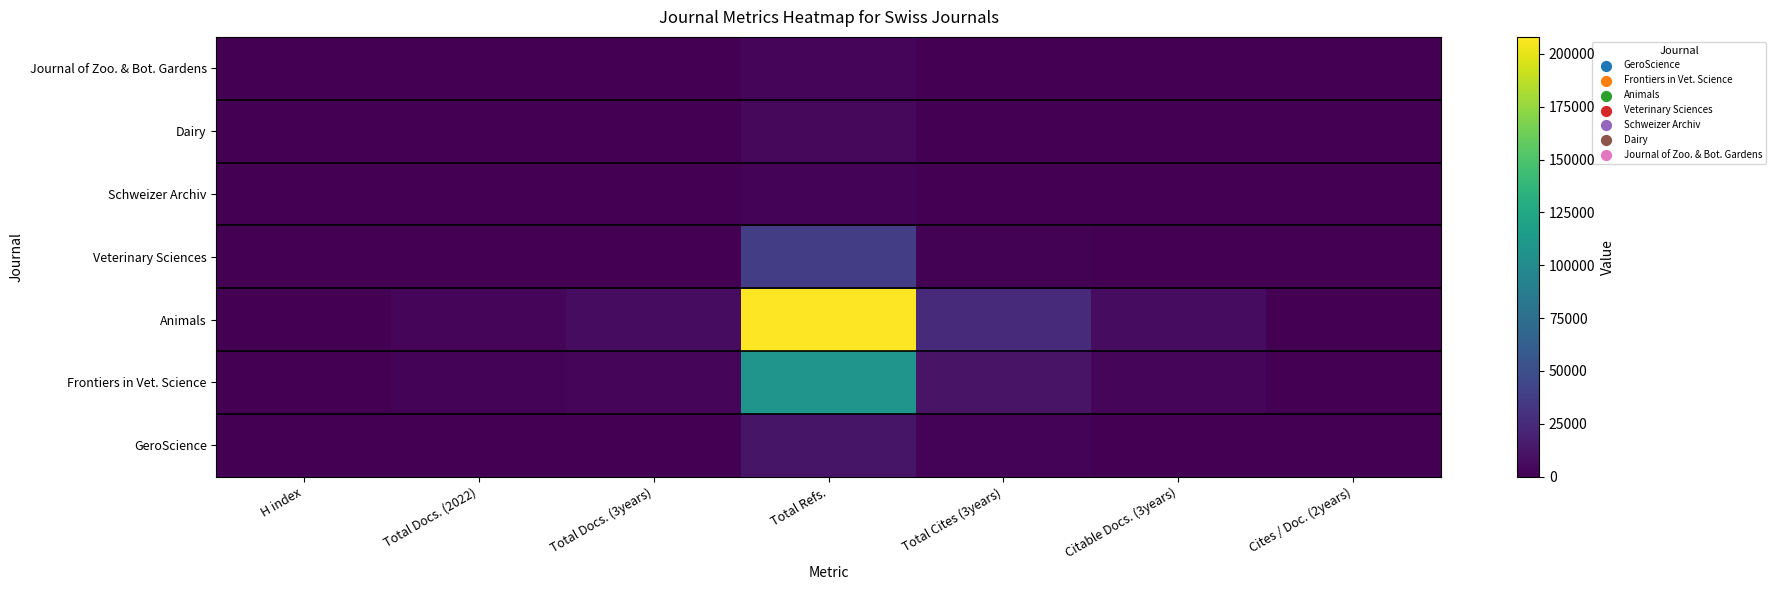

Reading right to left, transcribe all the data shown in this chart.

GeroScience: Cites / Doc. (2years)=5	Citable Docs. (3years)=366	Total Cites (3years)=2300	Total Refs.=12107	Total Docs. (3years)=380	Total Docs. (2022)=182	H index=87
Frontiers in Vet. Science: Cites / Doc. (2years)=3	Citable Docs. (3years)=3153	Total Cites (3years)=11097	Total Refs.=108712	Total Docs. (3years)=3247	Total Docs. (2022)=2108	H index=70
Animals: Cites / Doc. (2years)=3	Citable Docs. (3years)=7111	Total Cites (3years)=24765	Total Refs.=208004	Total Docs. (3years)=7177	Total Docs. (2022)=3563	H index=75
Veterinary Sciences: Cites / Doc. (2years)=2	Citable Docs. (3years)=631	Total Cites (3years)=1611	Total Refs.=37547	Total Docs. (3years)=637	Total Docs. (2022)=704	H index=31
Schweizer Archiv: Cites / Doc. (2years)=0	Citable Docs. (3years)=134	Total Cites (3years)=107	Total Refs.=1955	Total Docs. (3years)=138	Total Docs. (2022)=47	H index=32
Dairy: Cites / Doc. (2years)=2	Citable Docs. (3years)=72	Total Cites (3years)=212	Total Refs.=4269	Total Docs. (3years)=74	Total Docs. (2022)=60	H index=12
Journal of Zoo. & Bot. Gardens: Cites / Doc. (2years)=2	Citable Docs. (3years)=56	Total Cites (3years)=120	Total Refs.=2764	Total Docs. (3years)=58	Total Docs. (2022)=53	H index=10